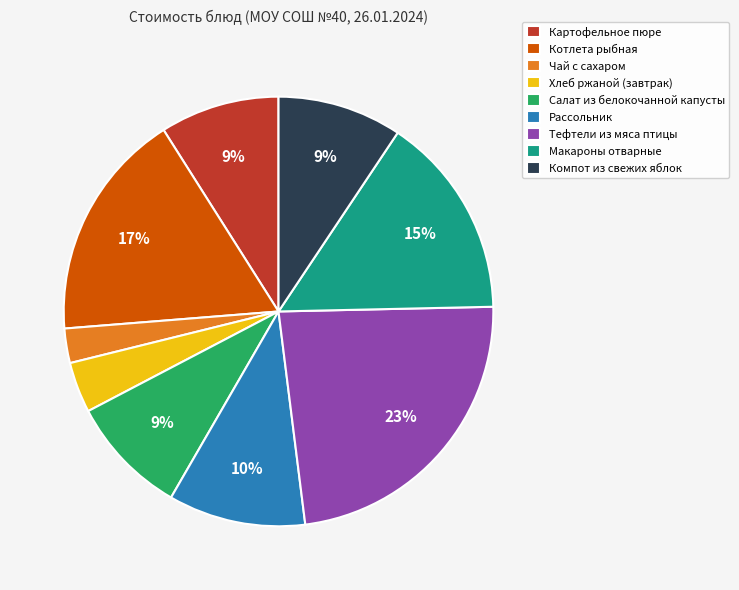

Between Салат из белокочанной капусты and Чай с сахаром, which is larger?

Салат из белокочанной капусты